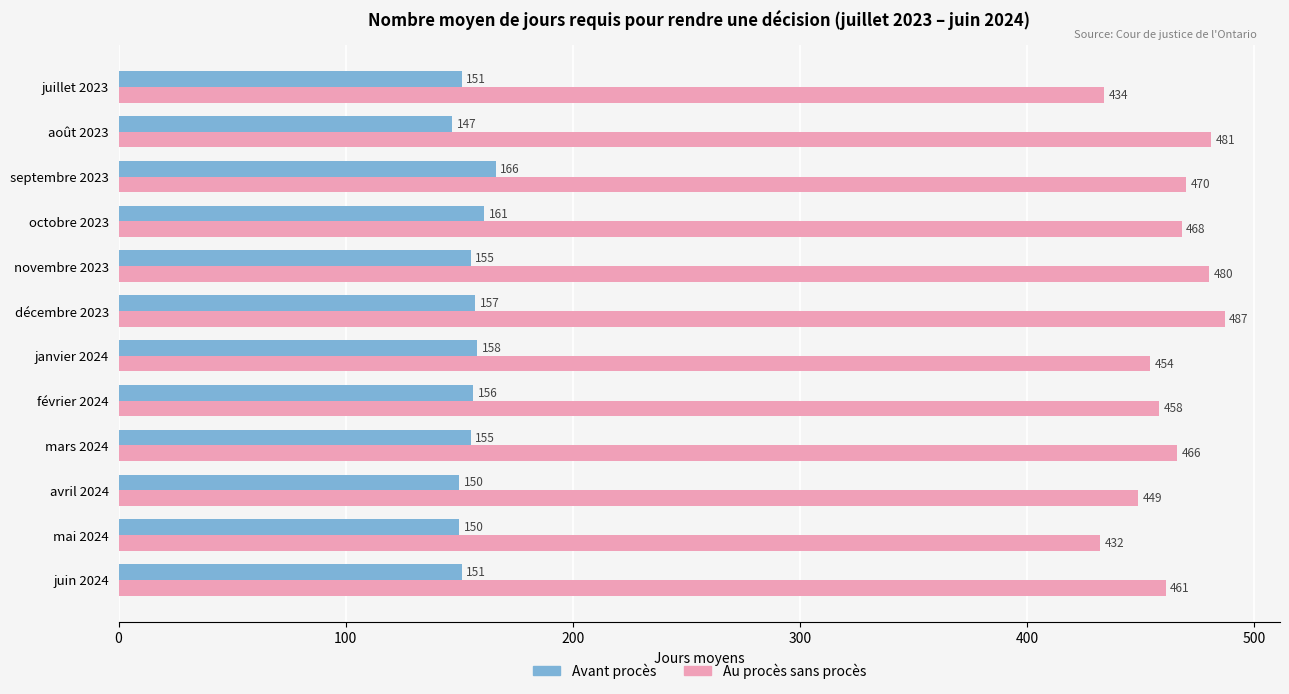

Rank the series by their maximum value, from highest to lowest.

Au procès sans procès, Avant procès